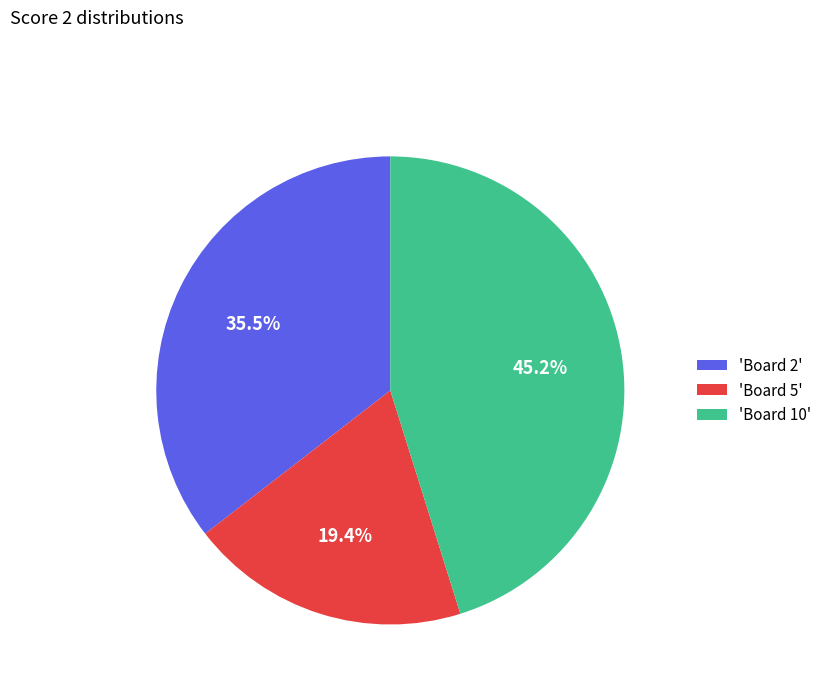

Is the sum of 'Board 10' and 'Board 5' greater than half?

Yes